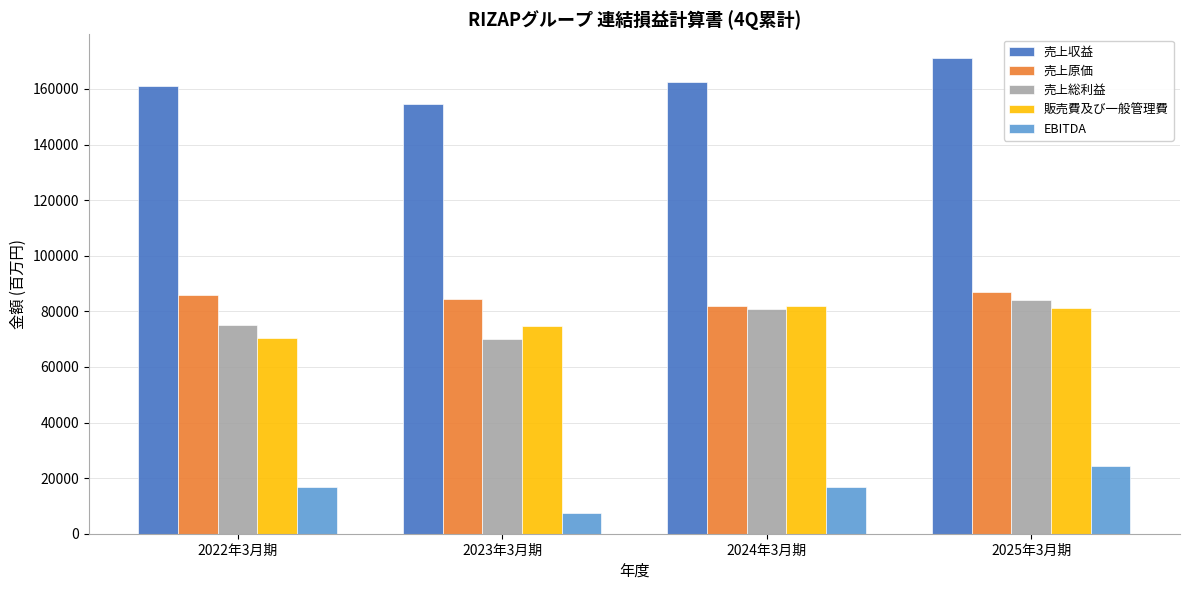

What are all the series names shown in the legend?

売上収益, 売上原価, 売上総利益, 販売費及び一般管理費, EBITDA